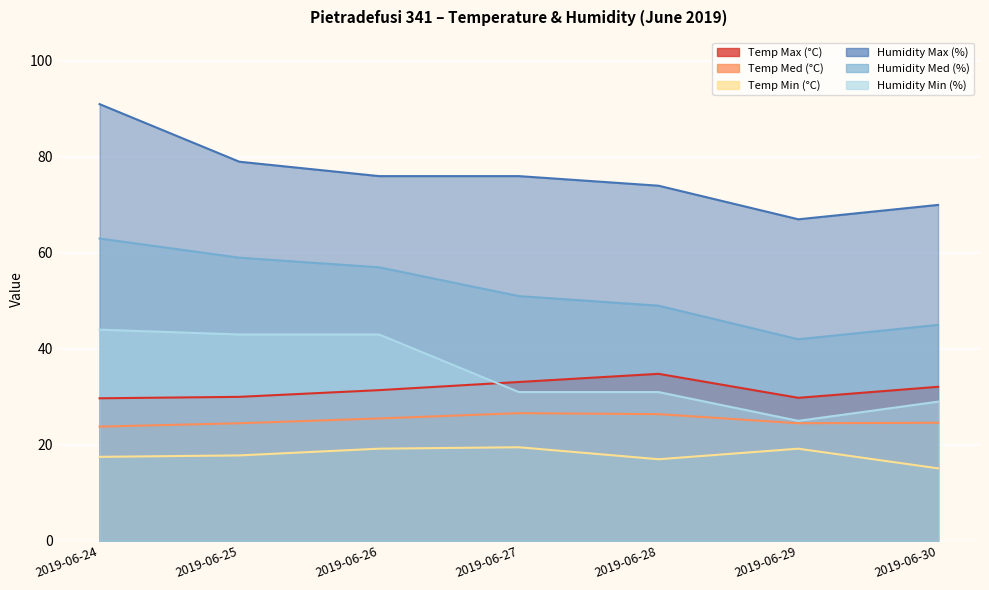

How many data points in Humidity Med (%) are above 51?

3